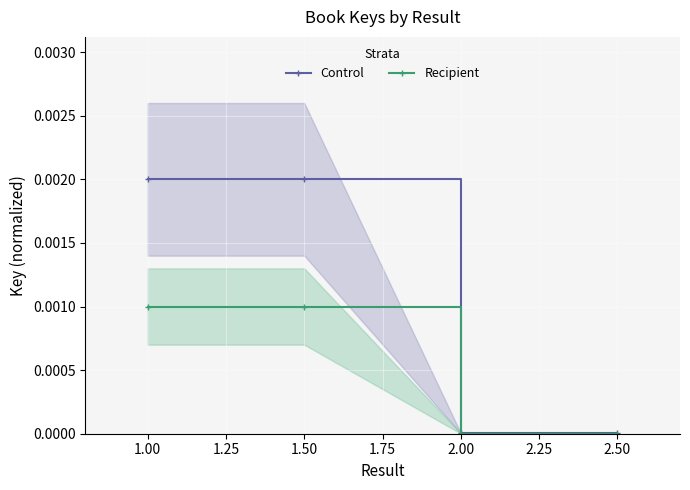

List the series in order of their peak value, highest first.

Control, Recipient